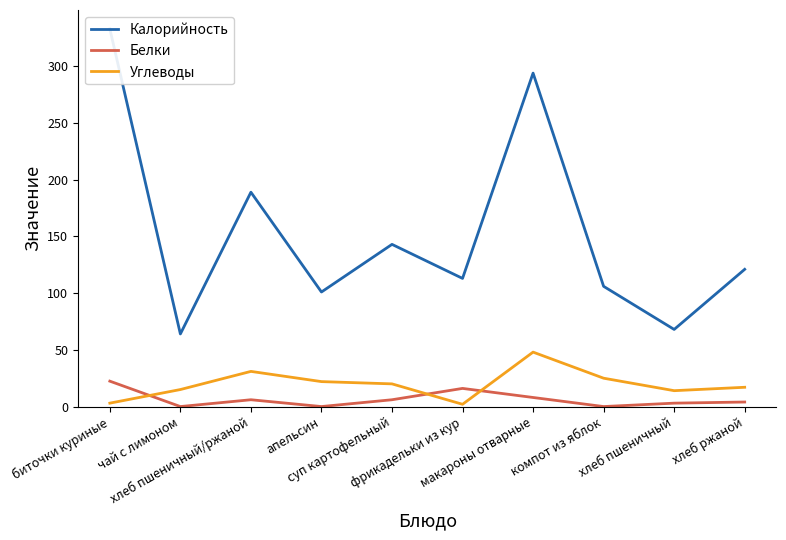

What is the lowest value of the Углеводы series?

2.0